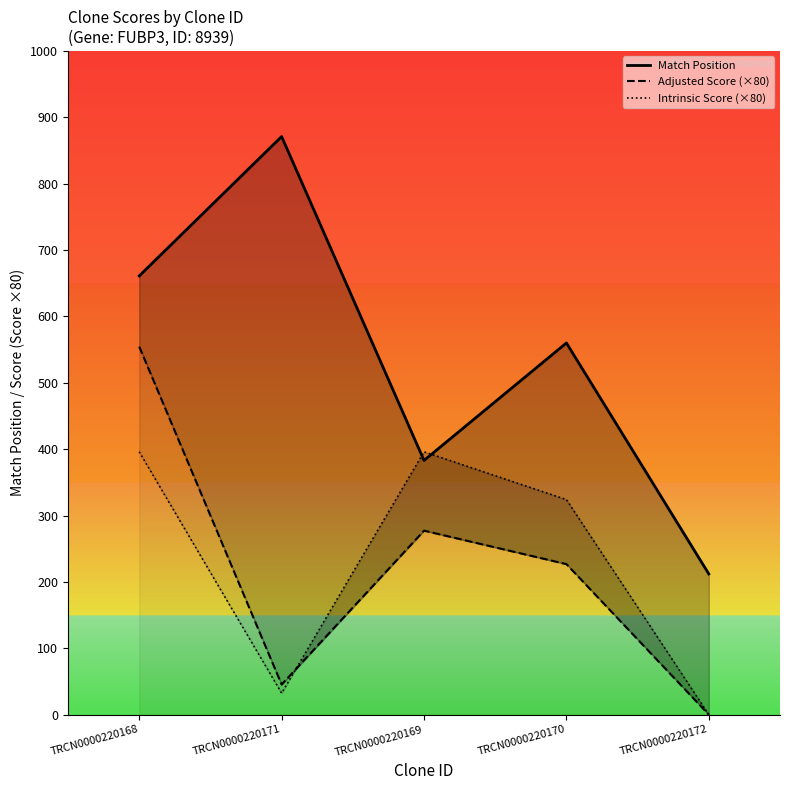

At which label does Adjusted Score (×80) first exceed 226?

TRCN0000220168